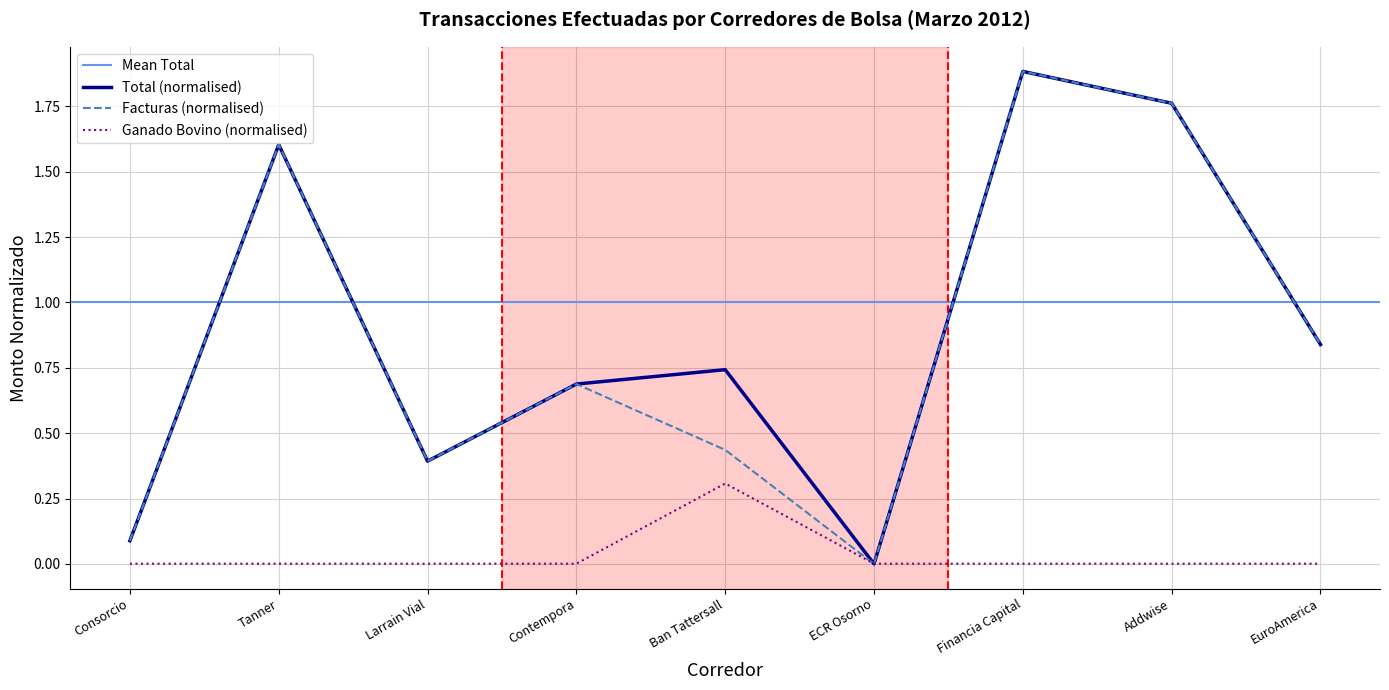

Where is the first local maximum for Ganado Bovino?

Ban Tattersall